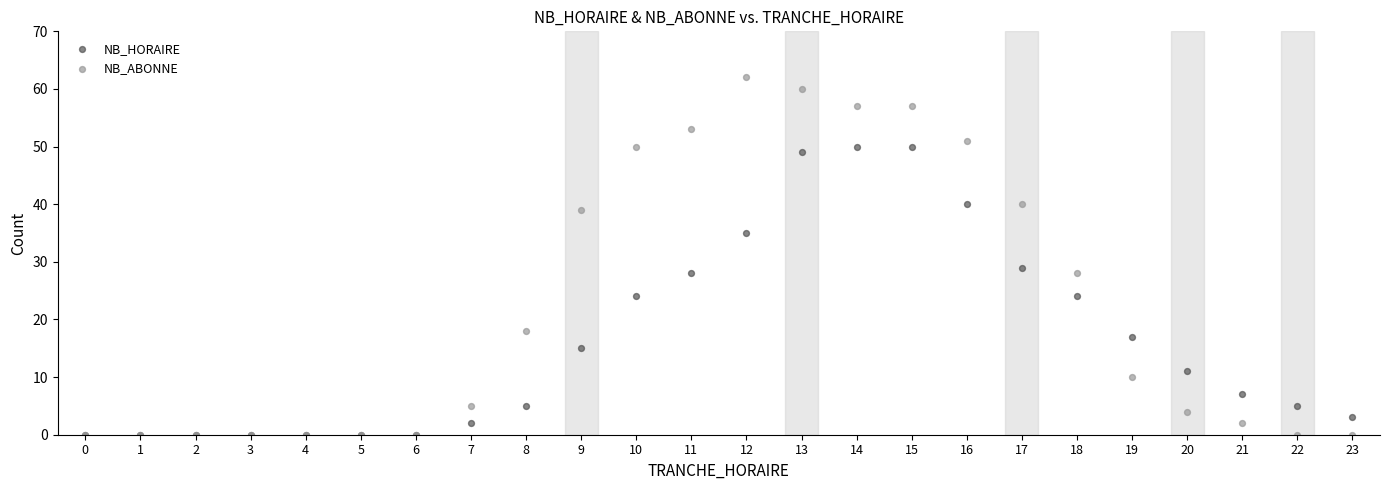

In the NB_ABONNE series, what Y value is closest to 31?

28